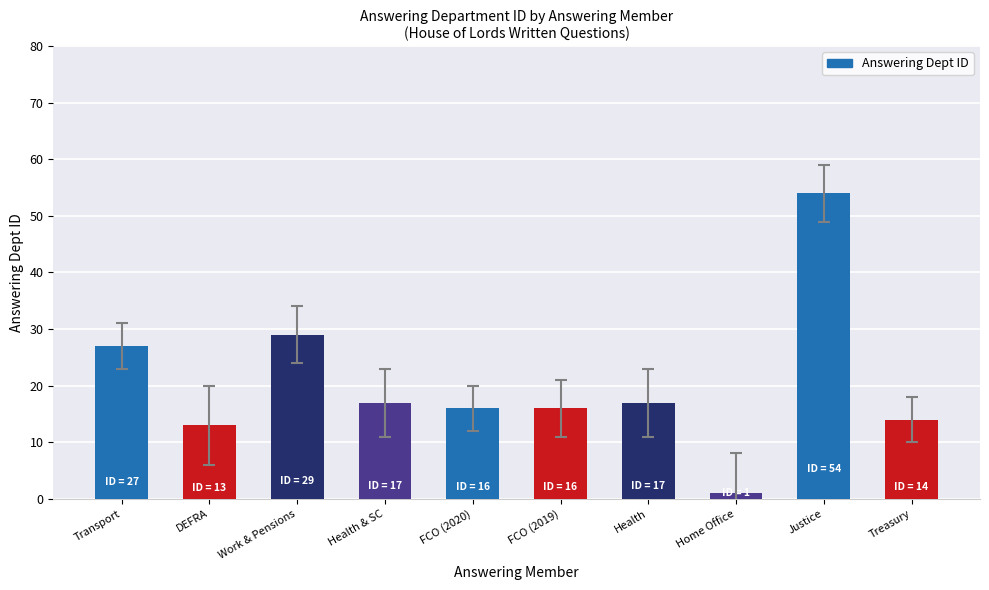

What is the difference between the maximum and second lowest values?

41